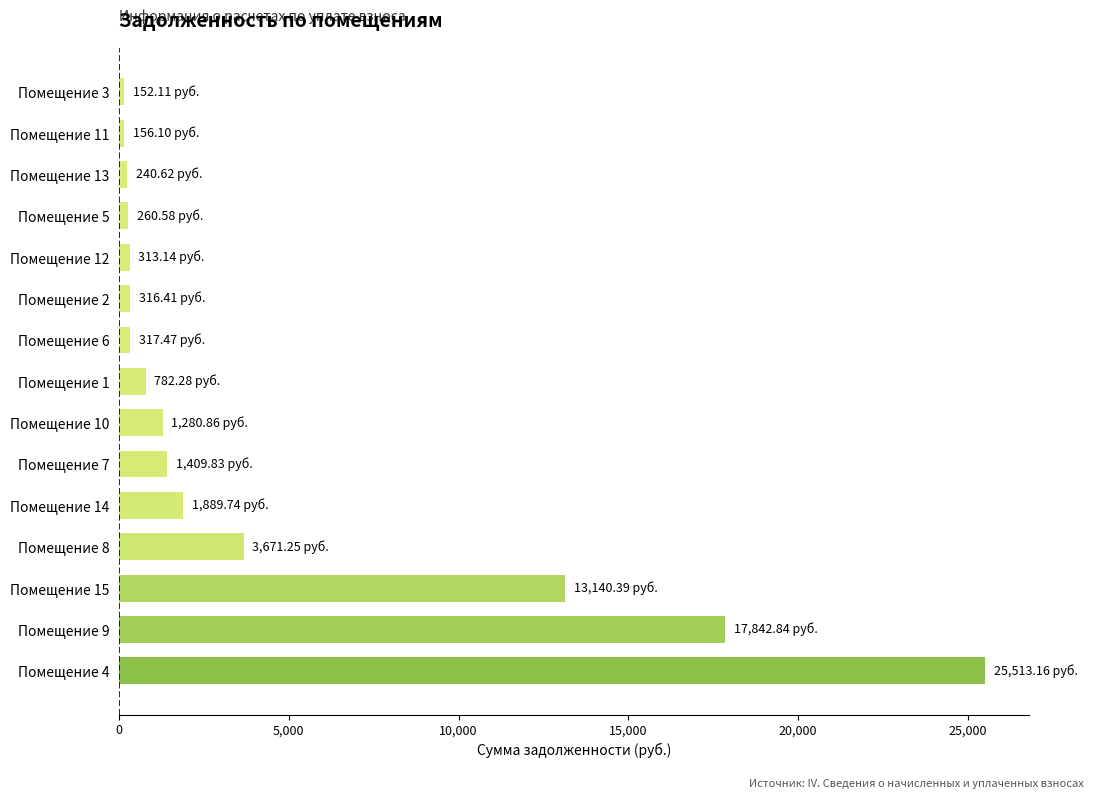

Which has a higher value, Помещение 8 or Помещение 1?

Помещение 8